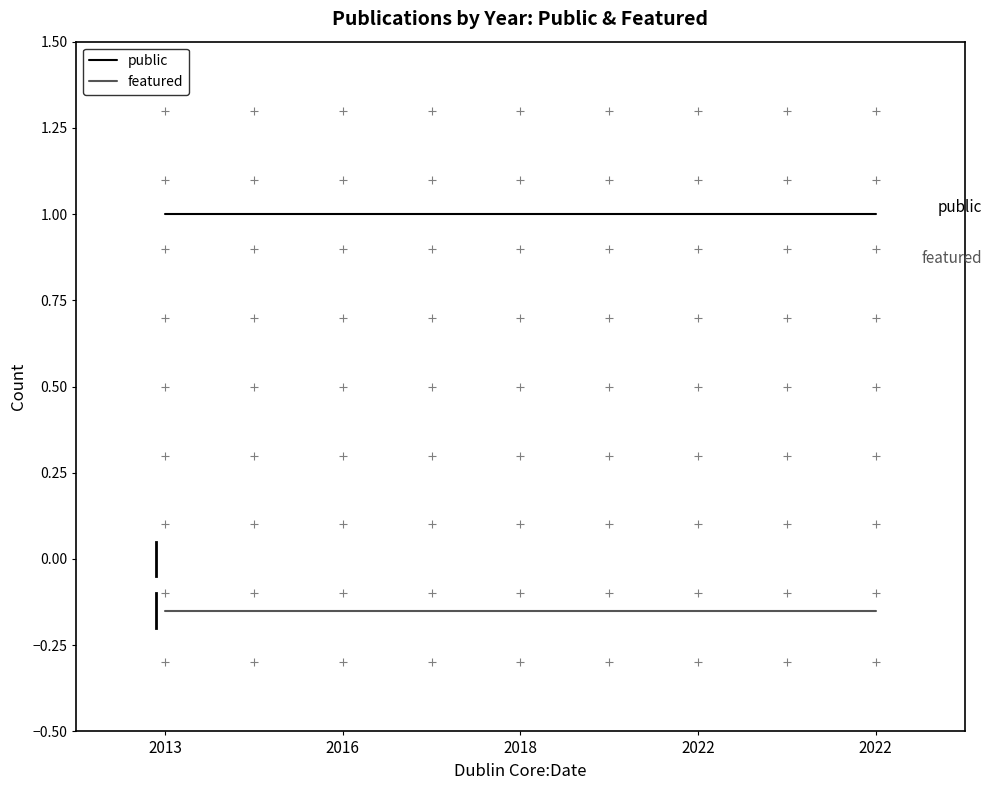

At which label does featured reach its peak?

2013